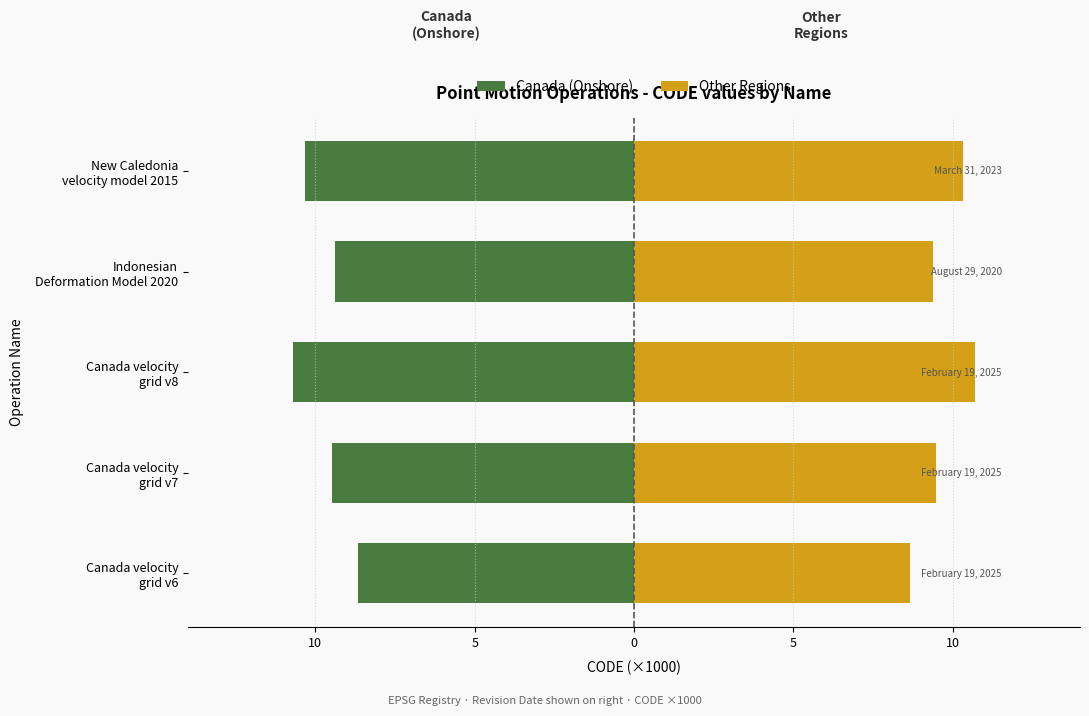

How many series are shown in this chart?

2